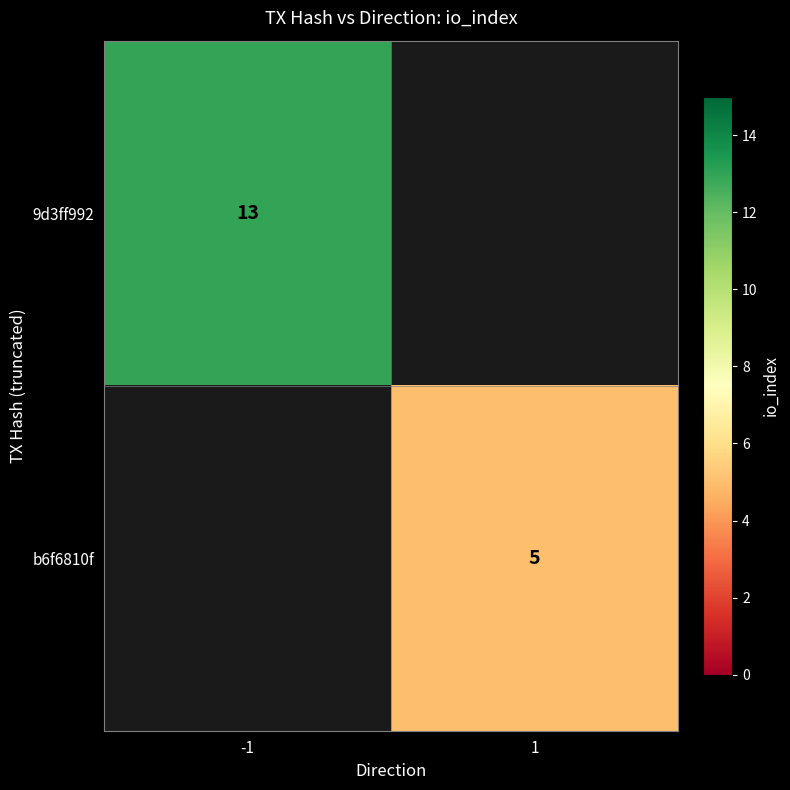

True or false: b6f6810f has a value of 5 at 1.

True